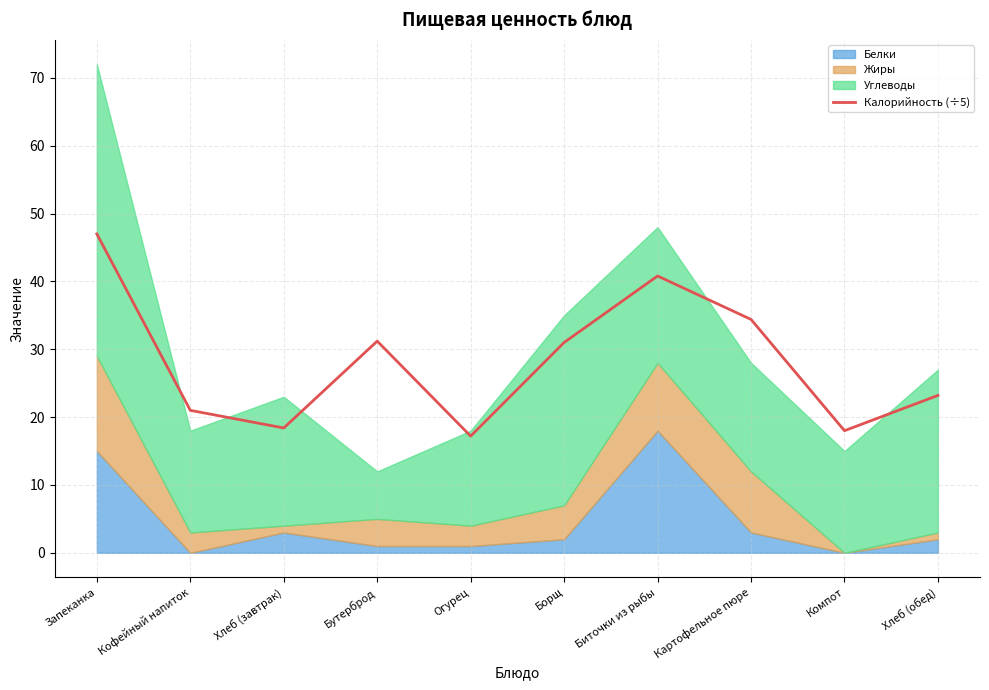

Which has a higher value, Биточки из рыбы or Борщ?

Биточки из рыбы